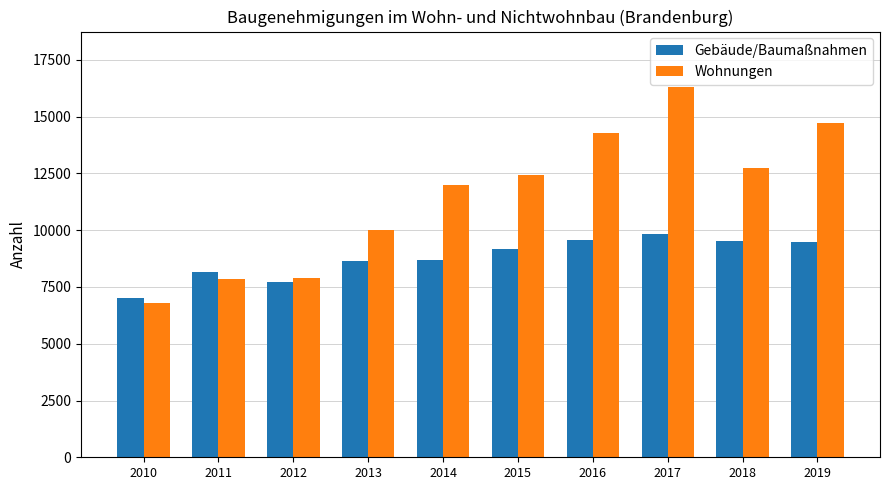

Read the Gebäude/Baumaßnahmen value at 2018.

9542